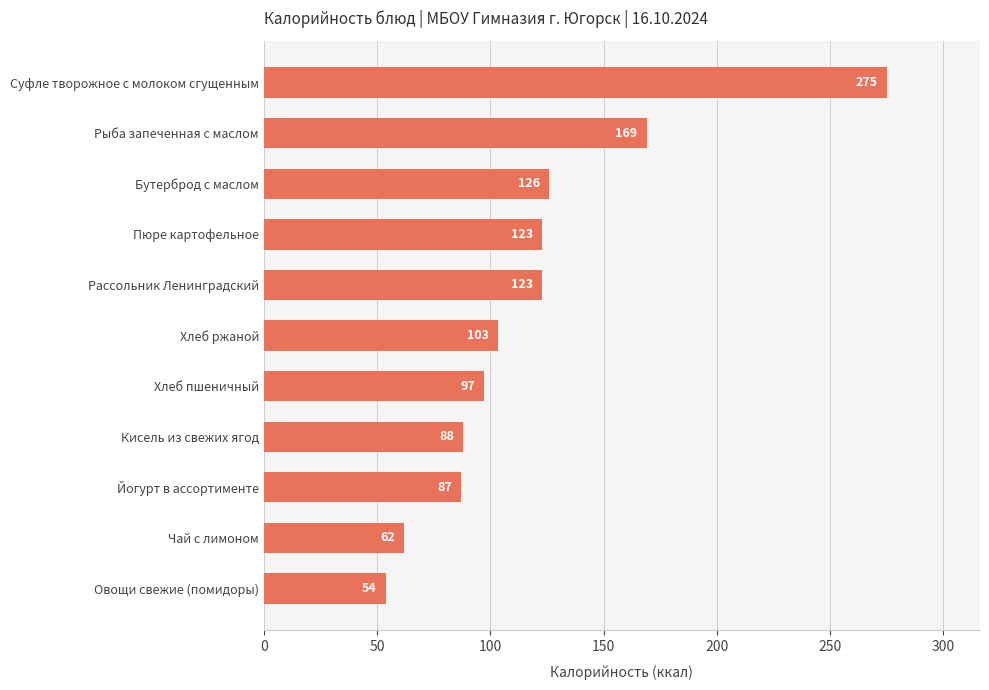

The value at Пюре картофельное is 213.3. True or false?

False